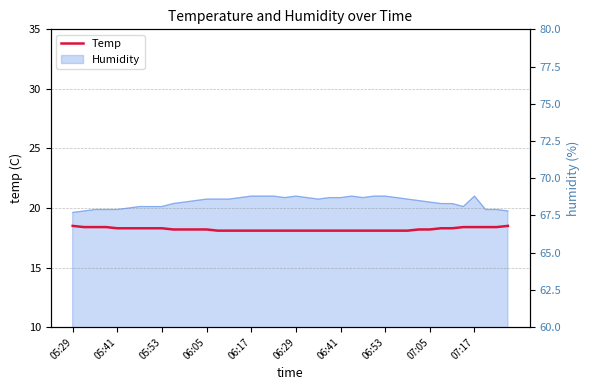

What is the value of the 34th point from the left?

18.3